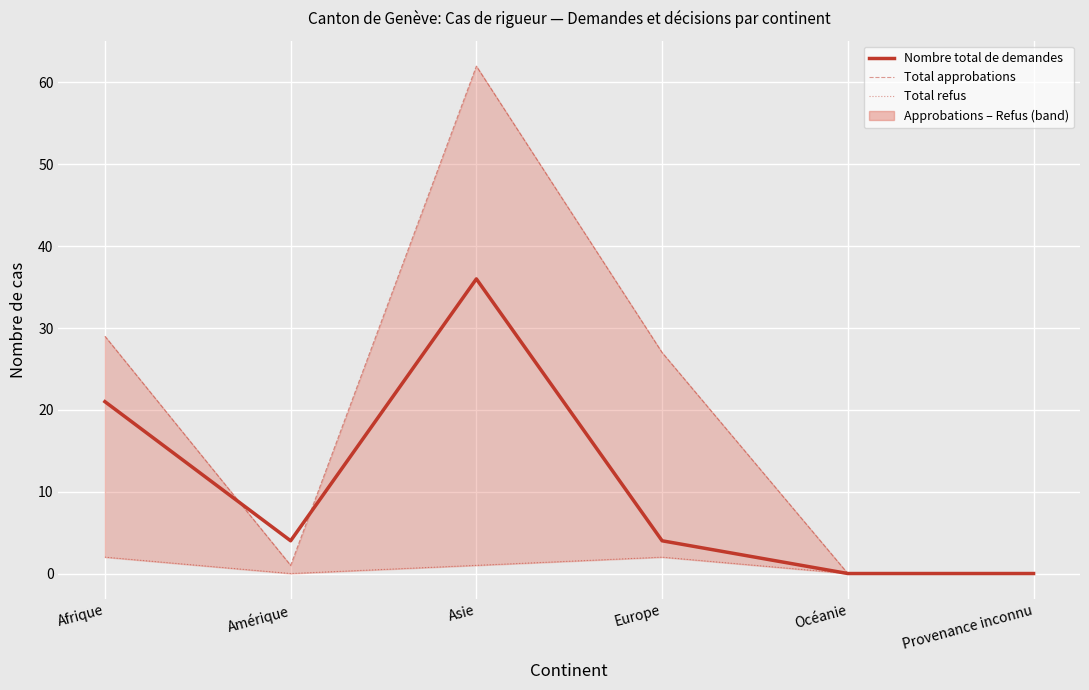

What is the label of the 2nd point from the left?

Amérique